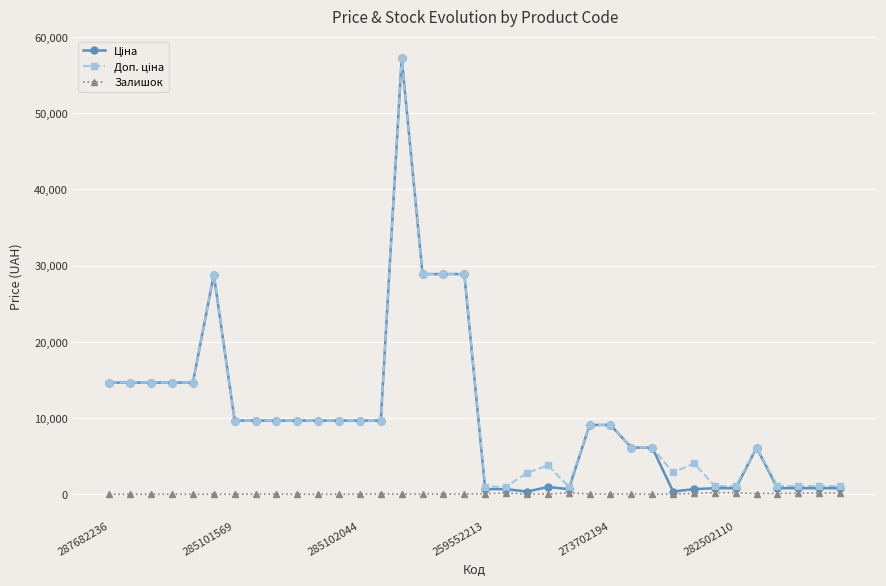

What is the maximum value shown in the chart?

57235.5